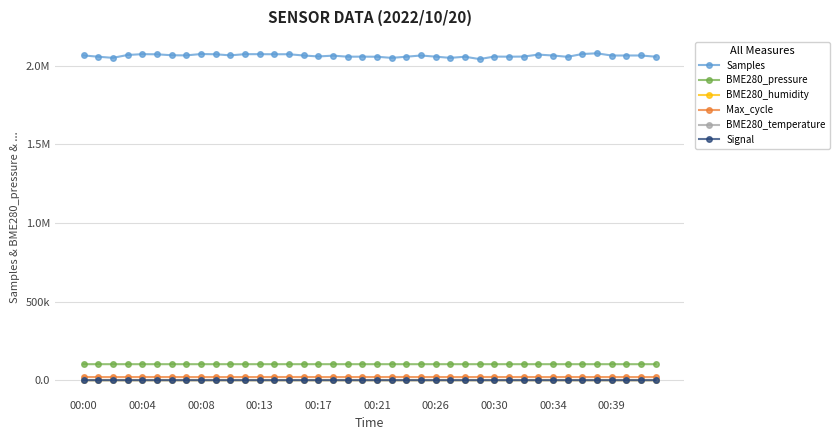

What are all the series names shown in the legend?

Samples, BME280_pressure, BME280_humidity, Max_cycle, BME280_temperature, Signal